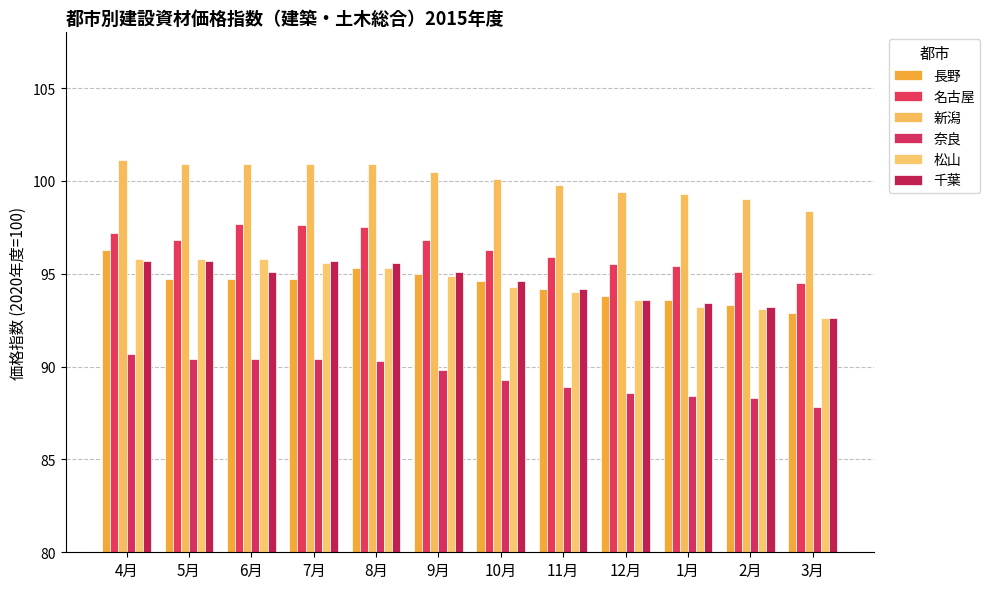

Are the bars horizontal?

No